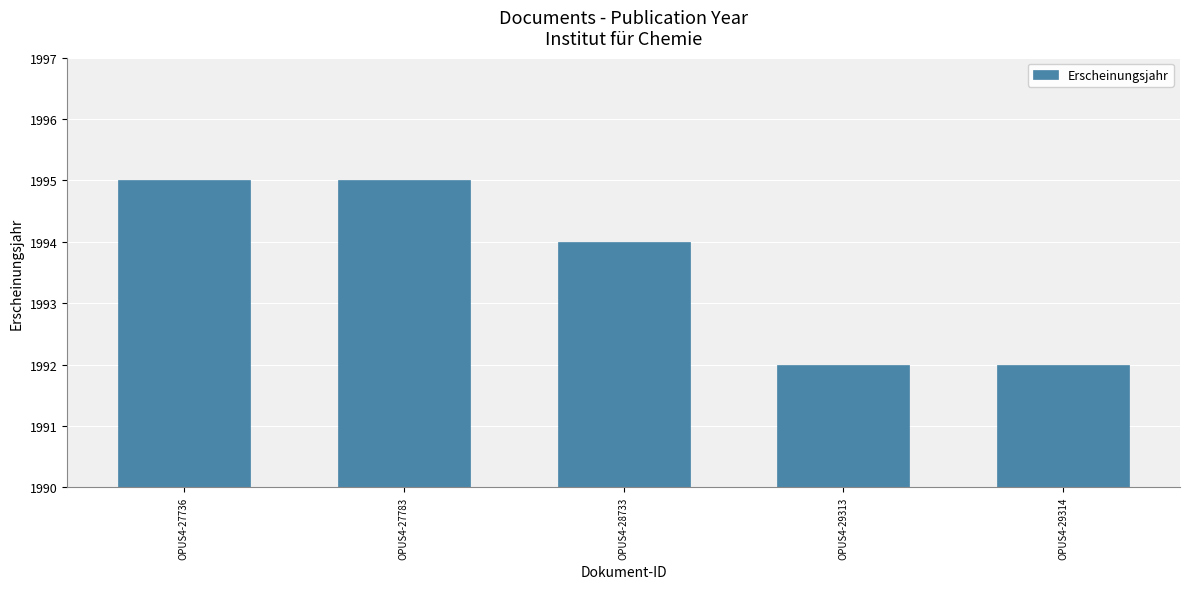

Is it true that the value at OPUS4-29314 is 3312?

False